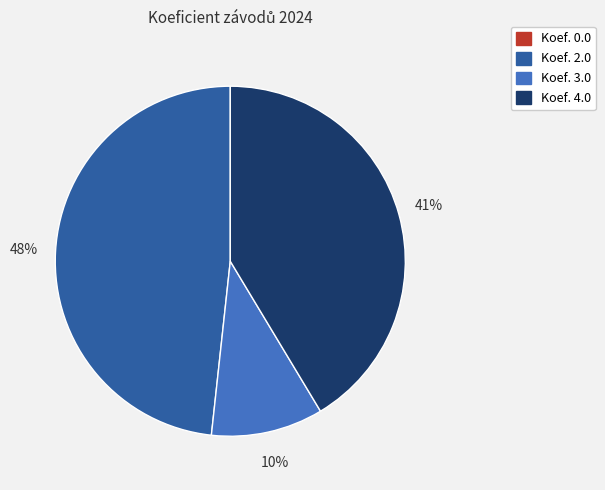

To the nearest percent, what is the average slice percentage?

25%